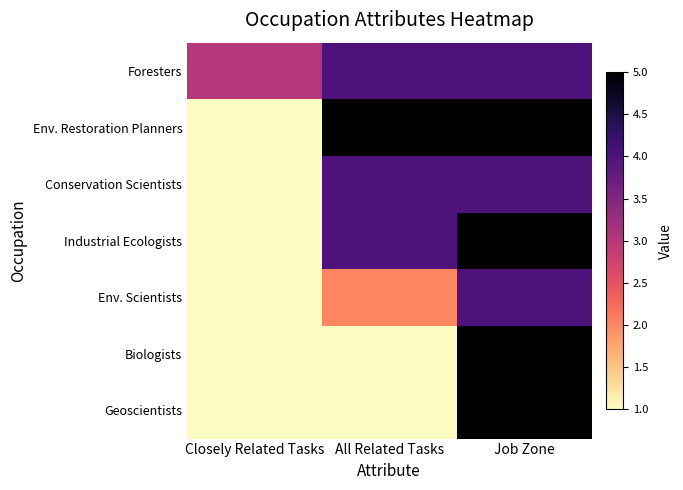

What is the total value across all series at Job Zone?

32